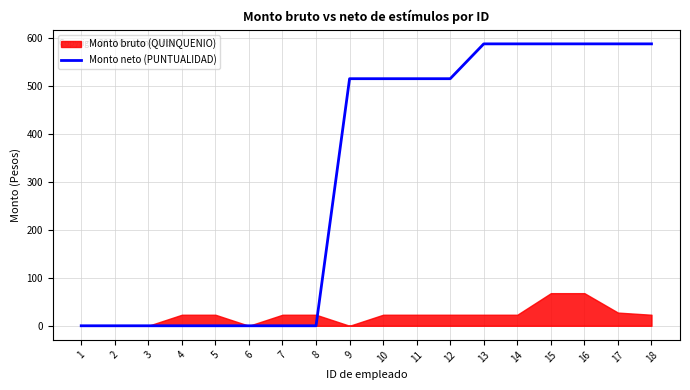

What is the maximum value for Monto neto (PUNTUALIDAD)?

587.8